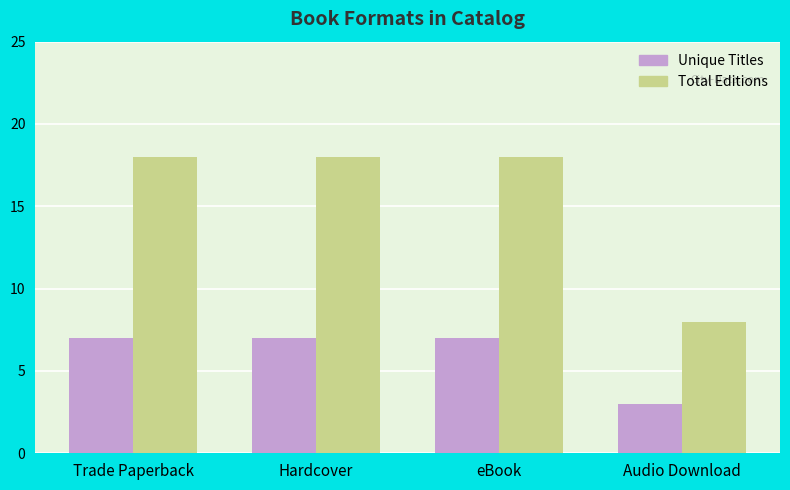

True or false: Total Editions has a value of 18 at eBook.

True